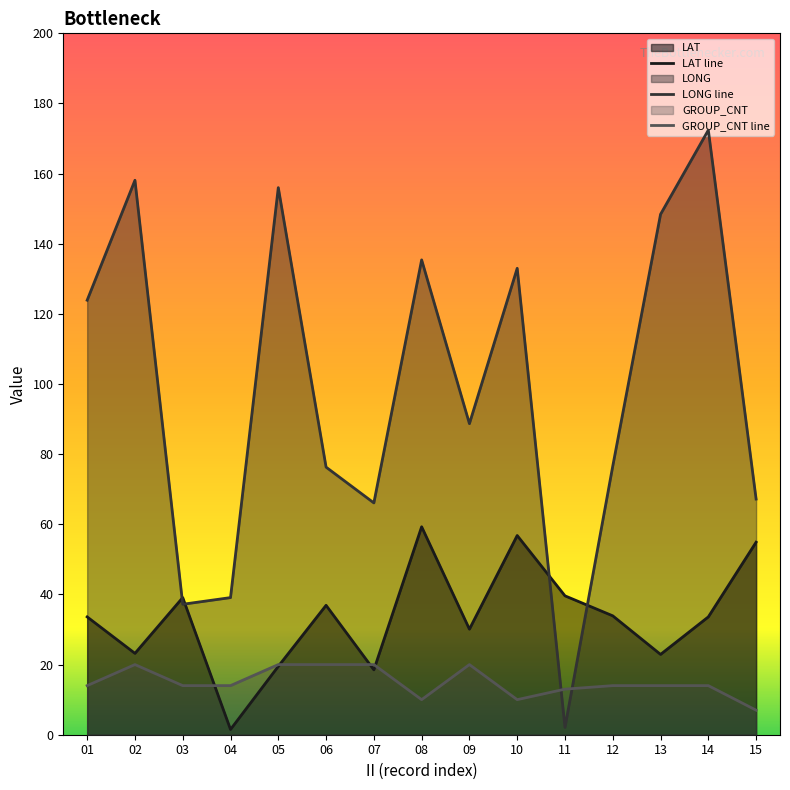

How many data points in LAT line are above 33?

9